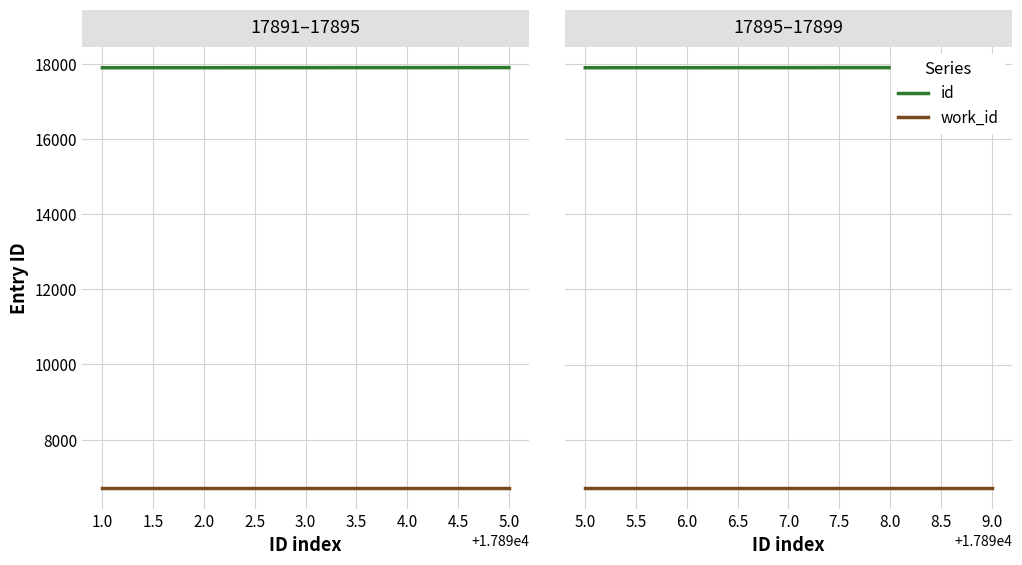

True or false: id has more than 0 interior local peaks.

False